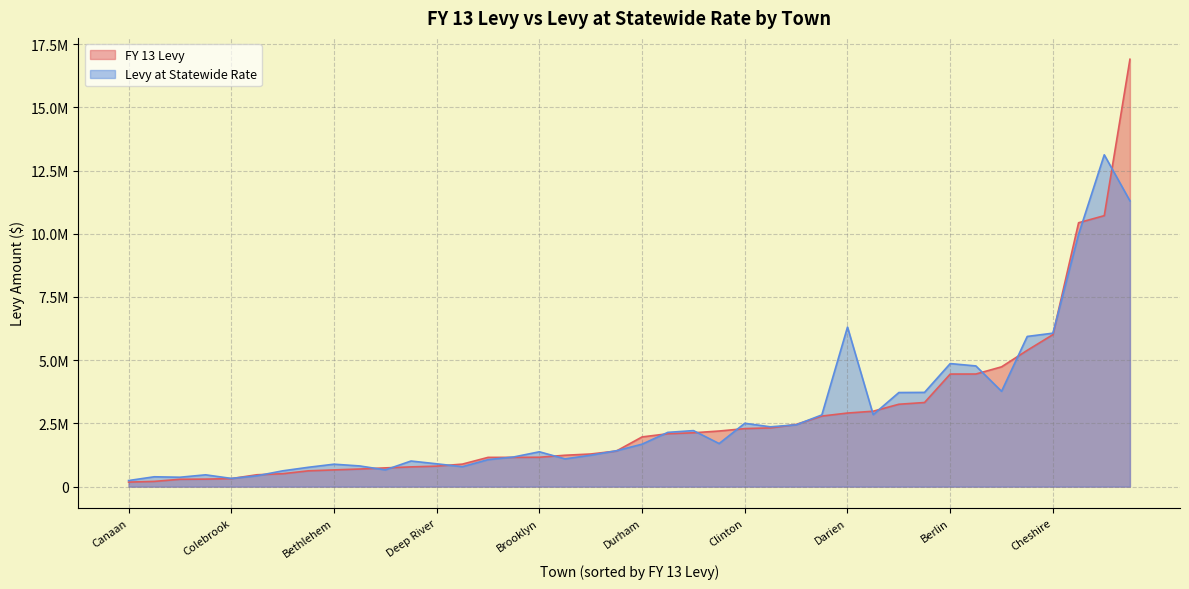

What is the sum of all FY 13 Levy values?

108745315.9